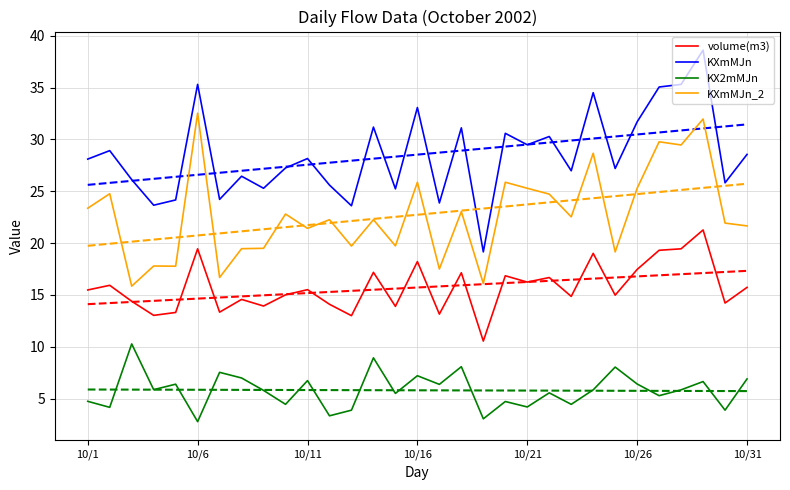

The volume(m3) series shows 13.9 at 8. True or false?

True